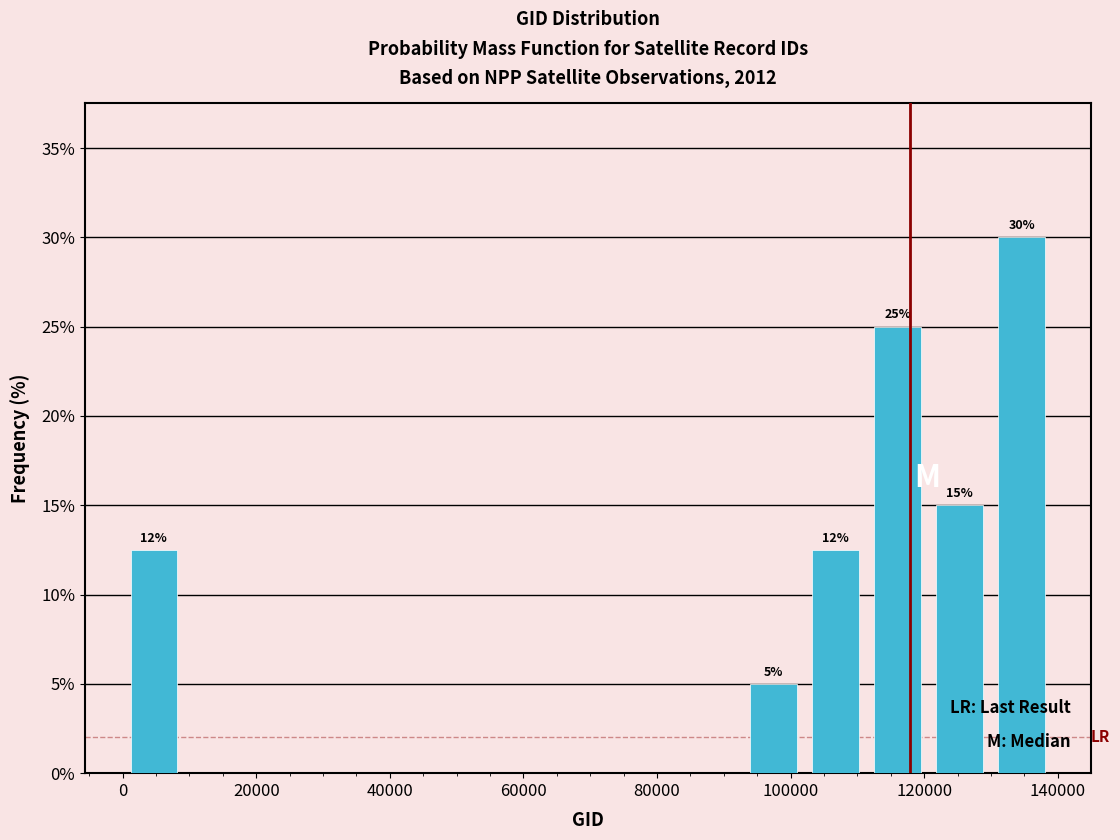

Over which range of the x-axis is the bar tallest?

130000 to 140000